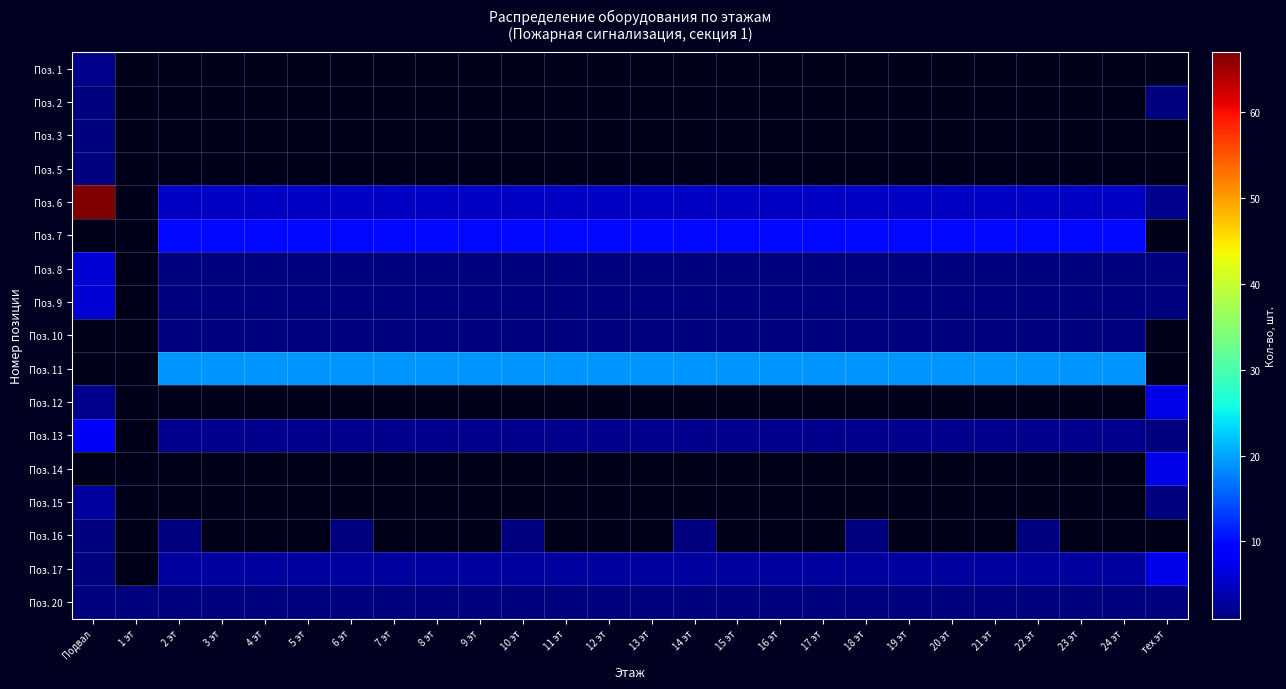

True or false: Поз. 6 has a value of 3.2 at 17 эт.

False